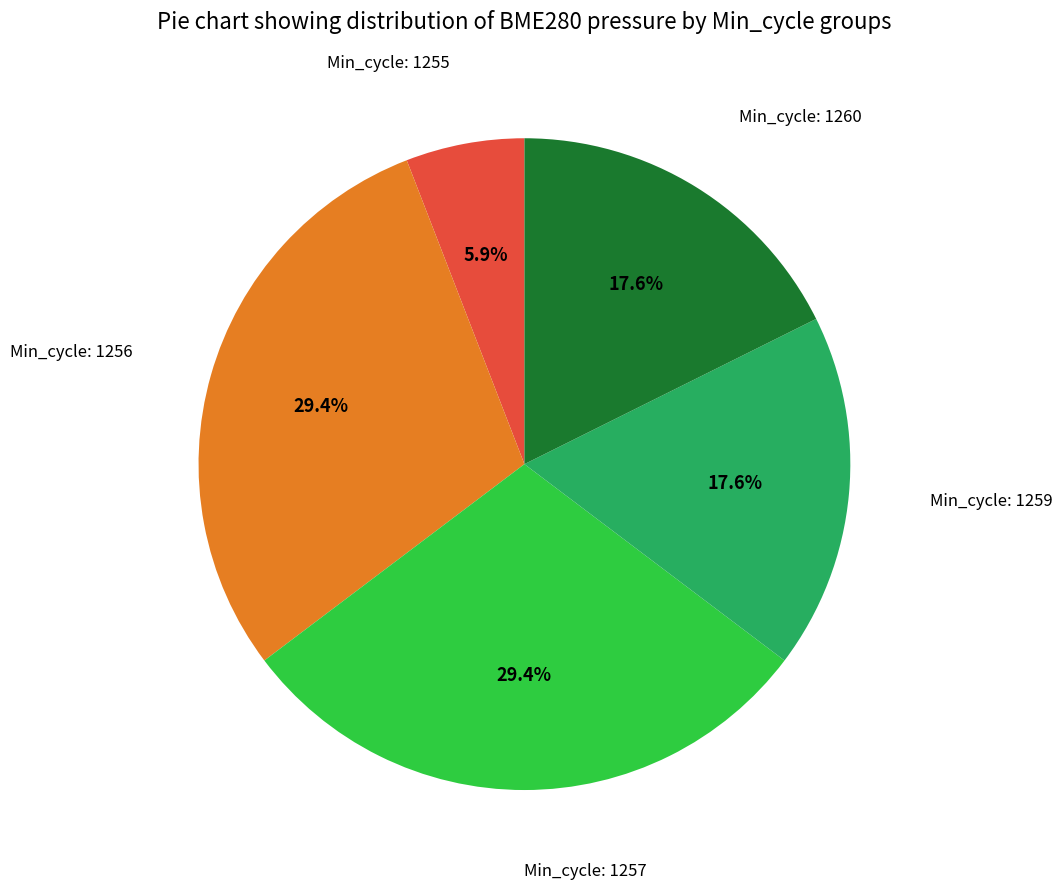

Is there any slice that represents more than half of the pie?

No